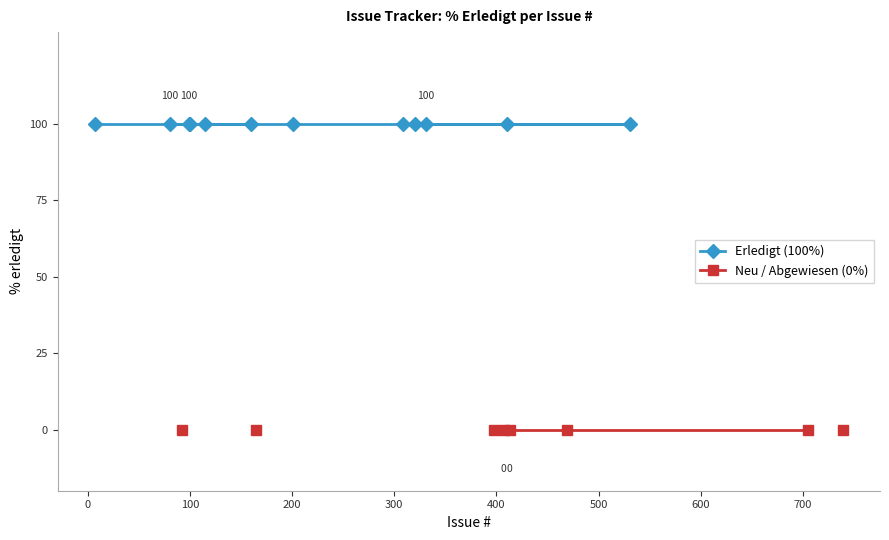

What is the approximate value of Erledigt (100%) at 700?

100.0